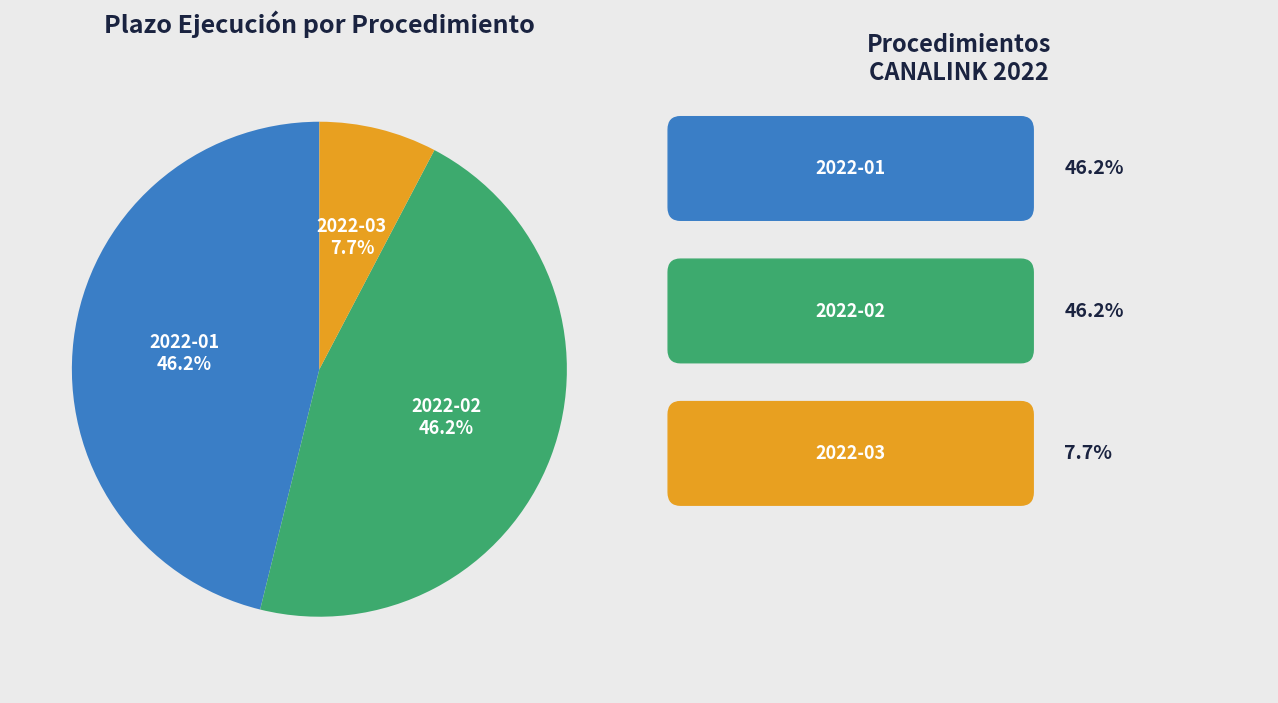

Is there any slice that represents more than half of the pie?

No